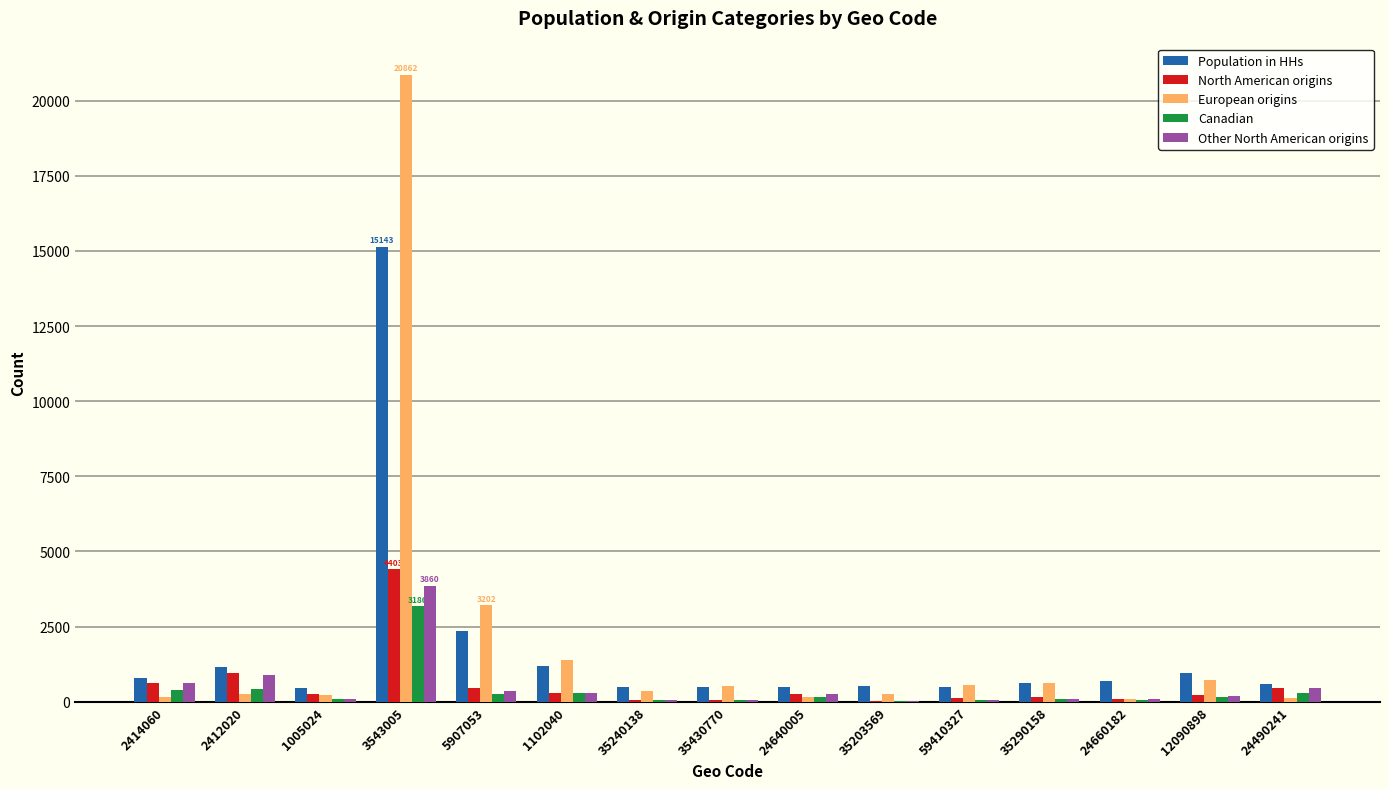

Which category has the highest value in the European origins series?

3543005